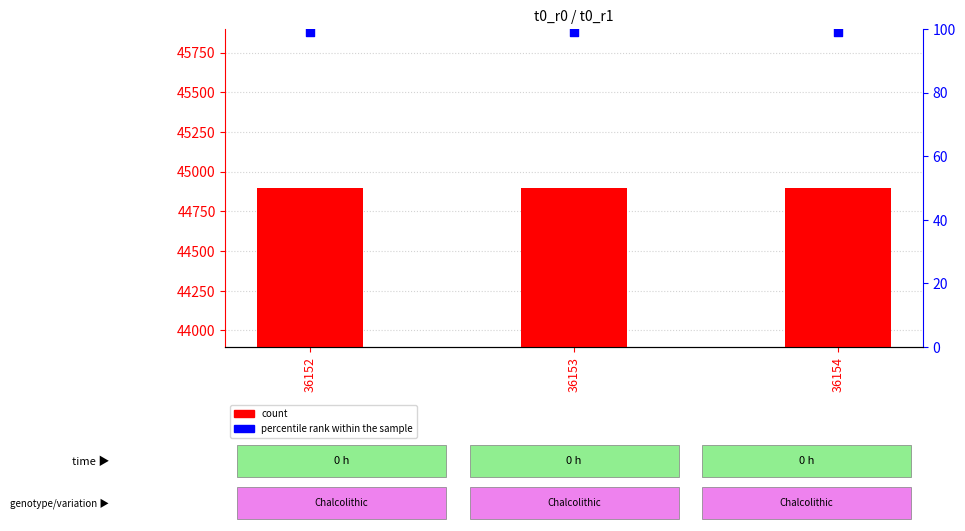

Which series contains the highest Y value?

count